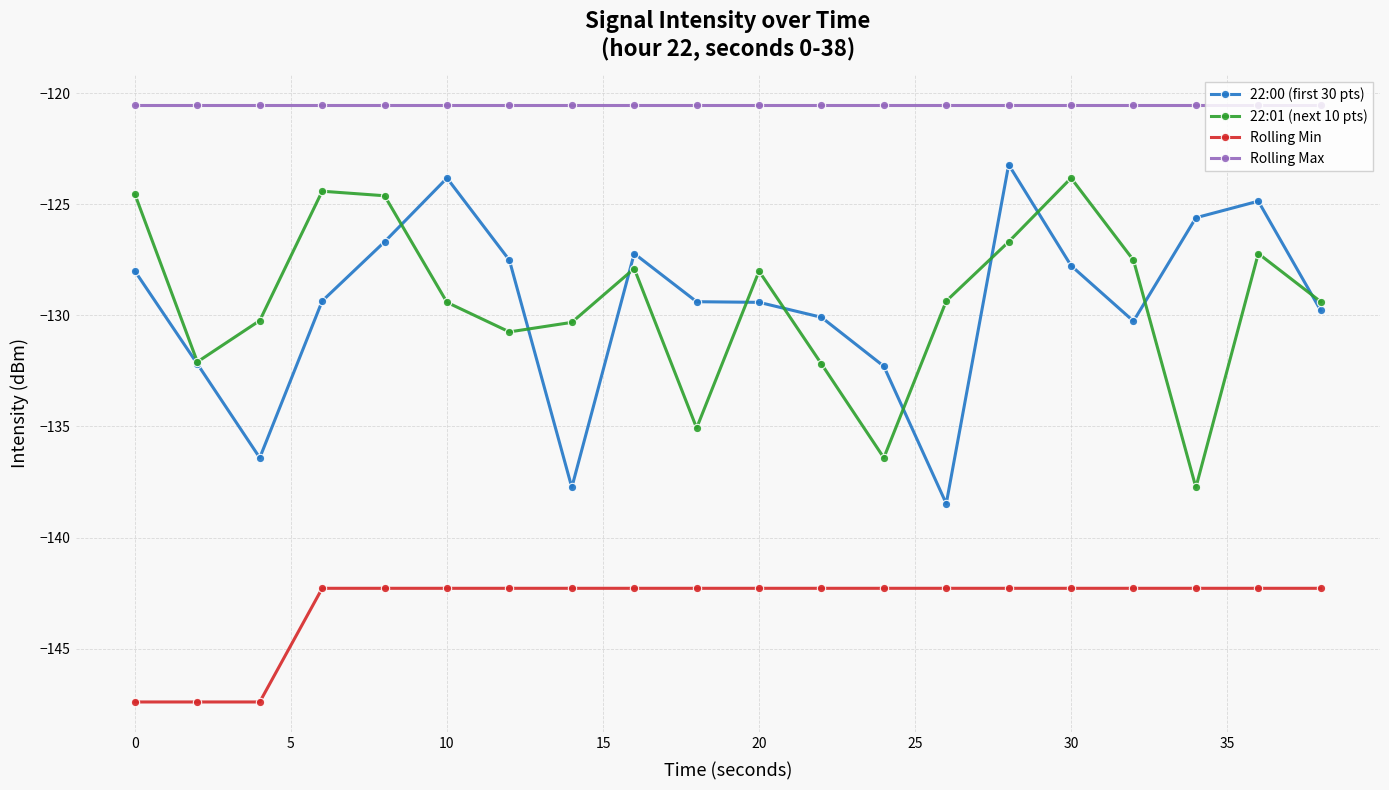

Which series has the widest spread of values?

22:00 (first 30 pts)